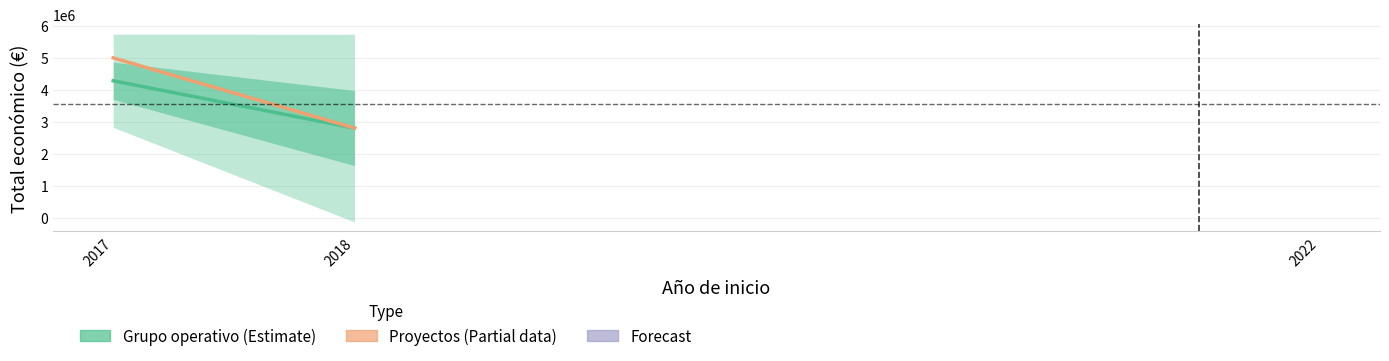

What is the change in value from 2017 to 2018?

-1478519.1